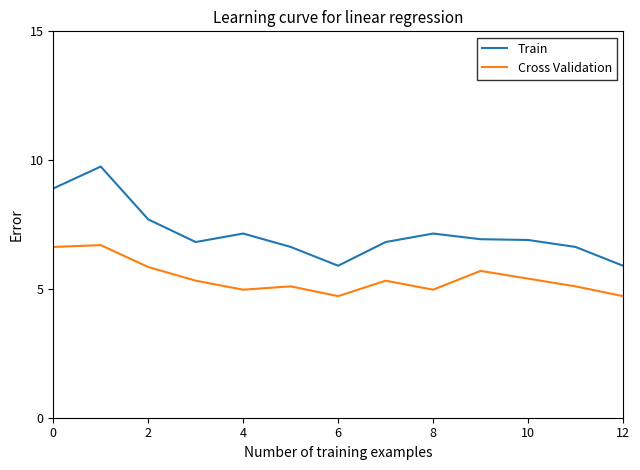

True or false: Train and Cross Validation intersect in this chart.

False